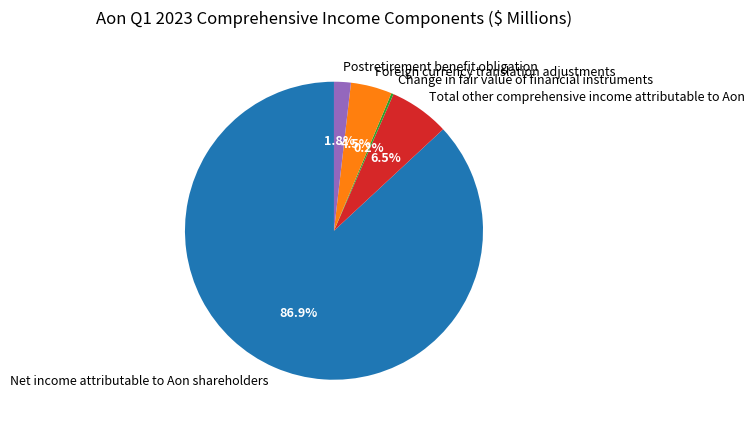

Does any single category account for the majority?

Yes